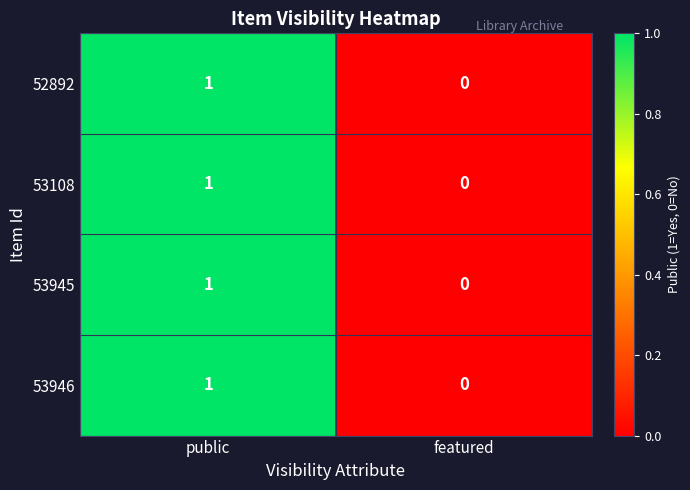

How many categories are shown in the chart?

2